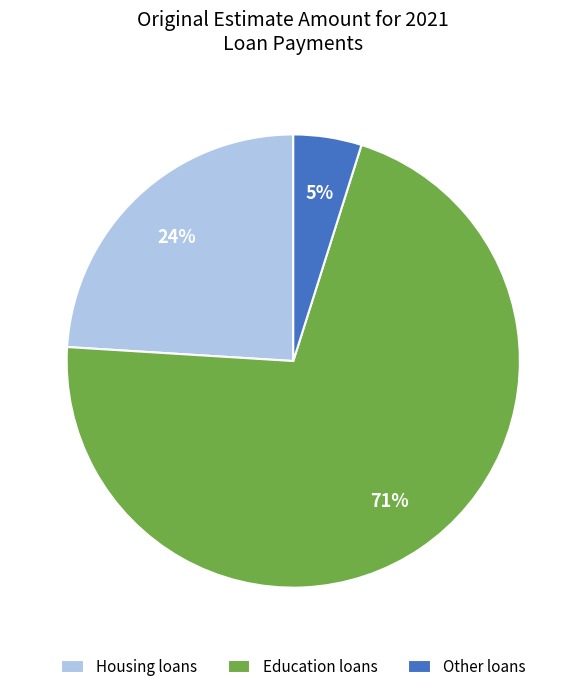

Is it true that Housing loans is 24% of the pie?

True